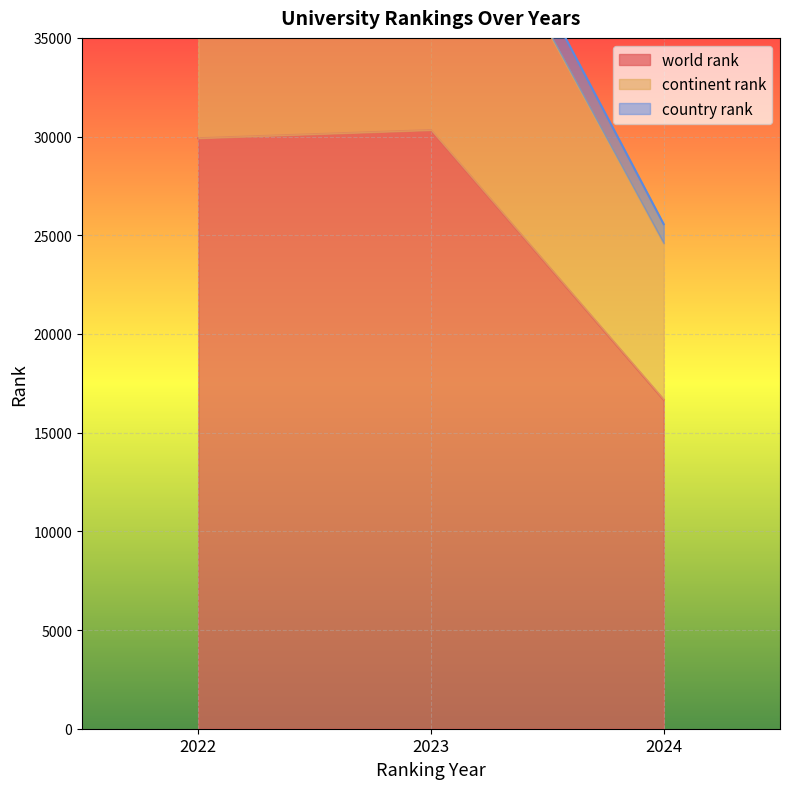

What is the sum of all continent rank values?

116484